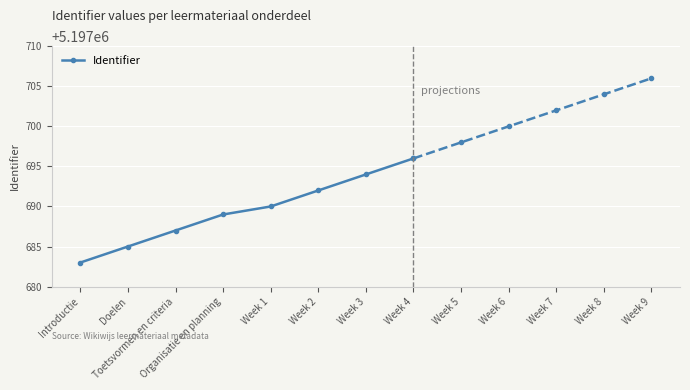

Reading right to left, list all the values displayed in this chart.

5197696	5197694	5197692	5197690	5197689	5197687	5197685	5197683